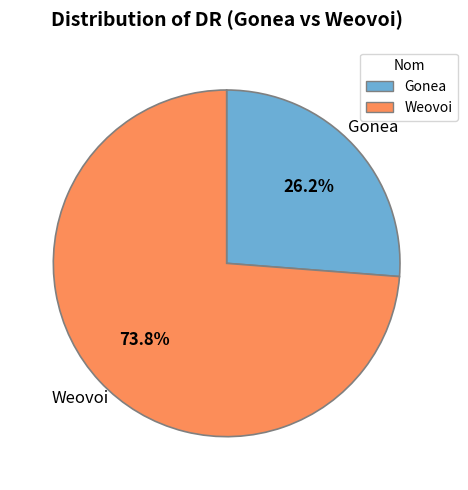

The Weovoi slice represents 65% of the pie. True or false?

False